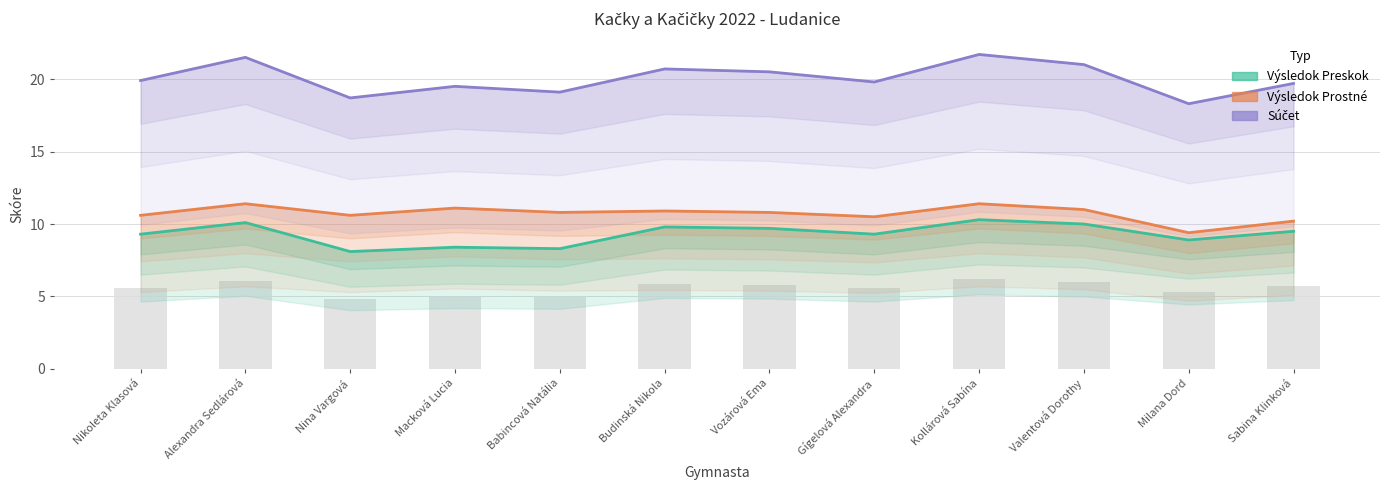

Reading left to right, what are all the values shown in this chart?

Výsledok Preskok: 9.3	10.1	8.1	8.4	8.3	9.8	9.7	9.3	10.3	10.0	8.9	9.5
Výsledok Prostné: 10.6	11.4	10.6	11.1	10.8	10.9	10.8	10.5	11.4	11.0	9.4	10.2
Súčet: 19.9	21.5	18.7	19.5	19.1	20.7	20.5	19.8	21.7	21.0	18.3	19.7